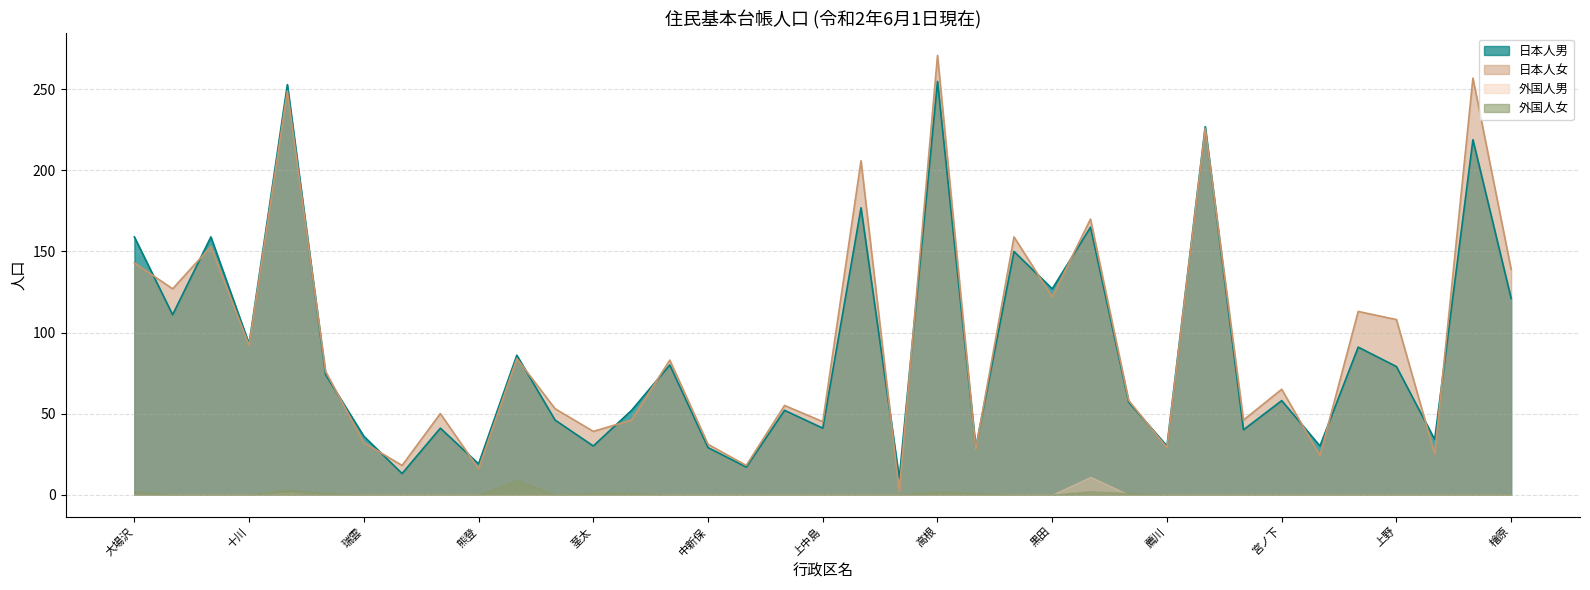

Which series has the widest spread of values?

日本人女